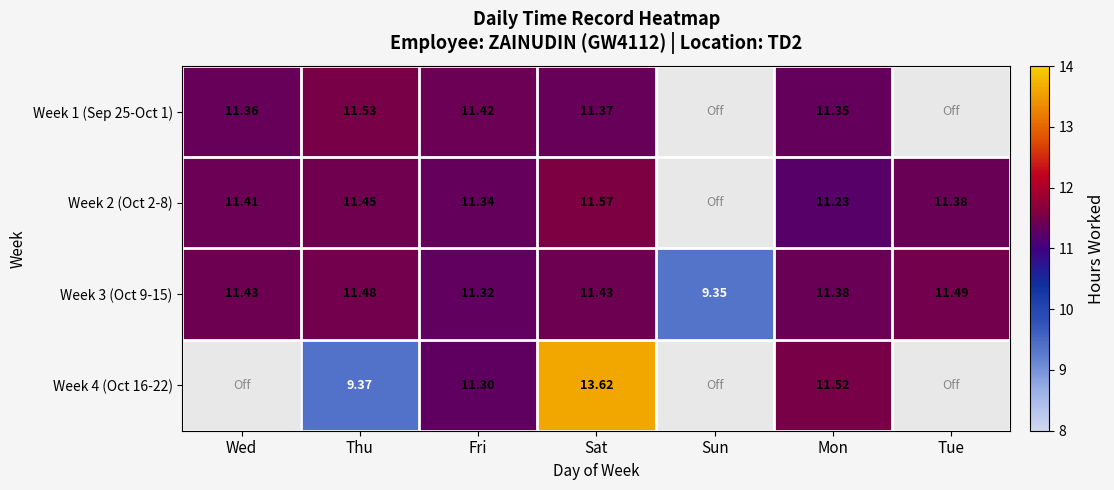

How many data points in Week 3 (Oct 9-15) are less than 11?

1